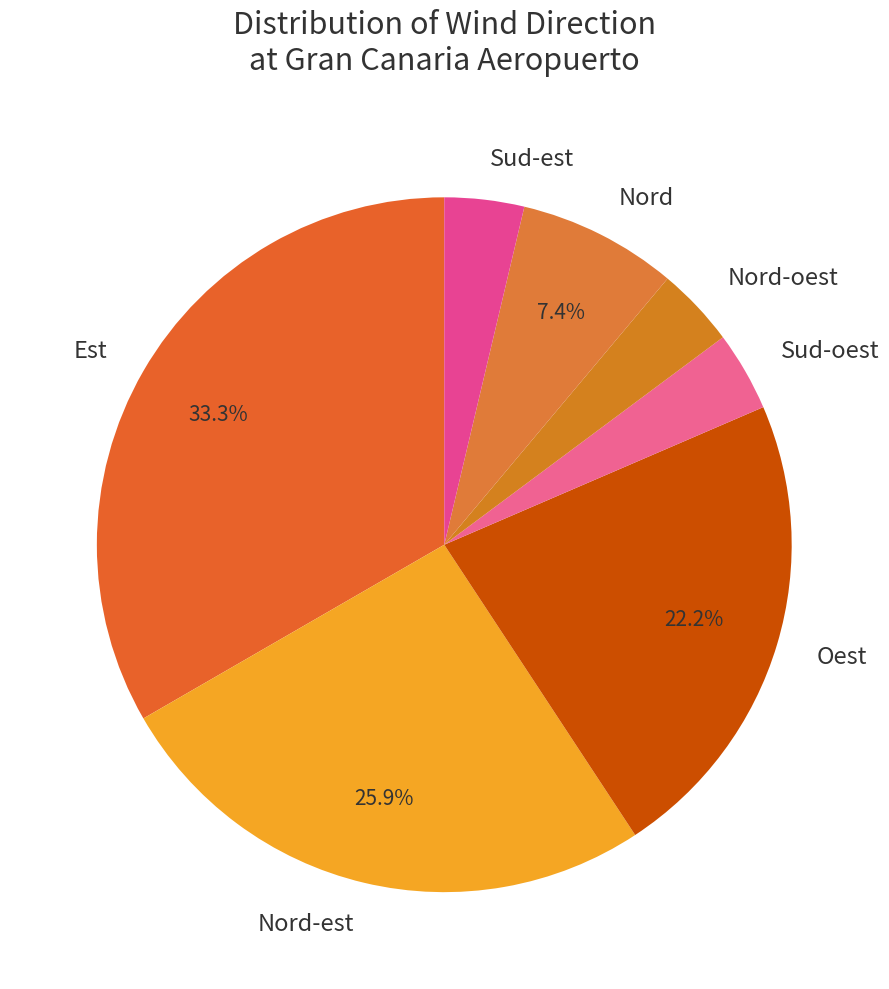

Does any single category account for the majority?

No